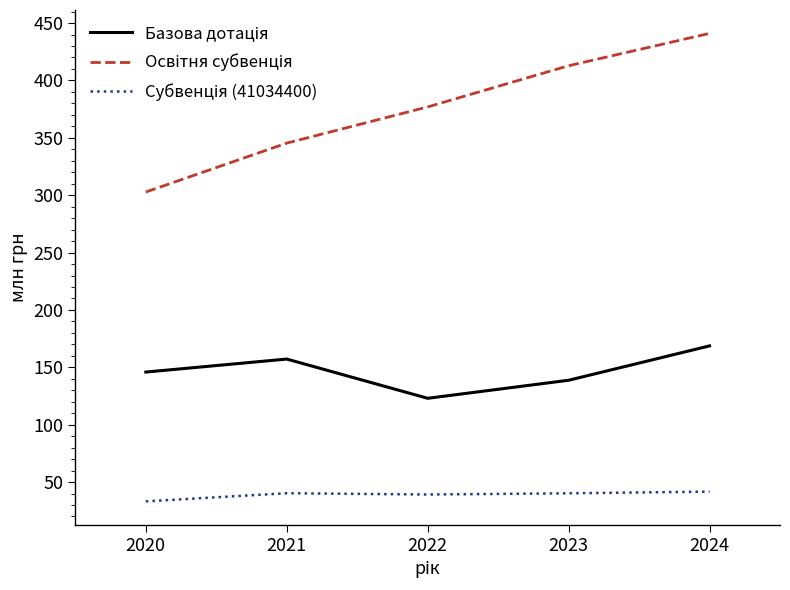

What is the spread (max minus min) of values at 2020?

269.6